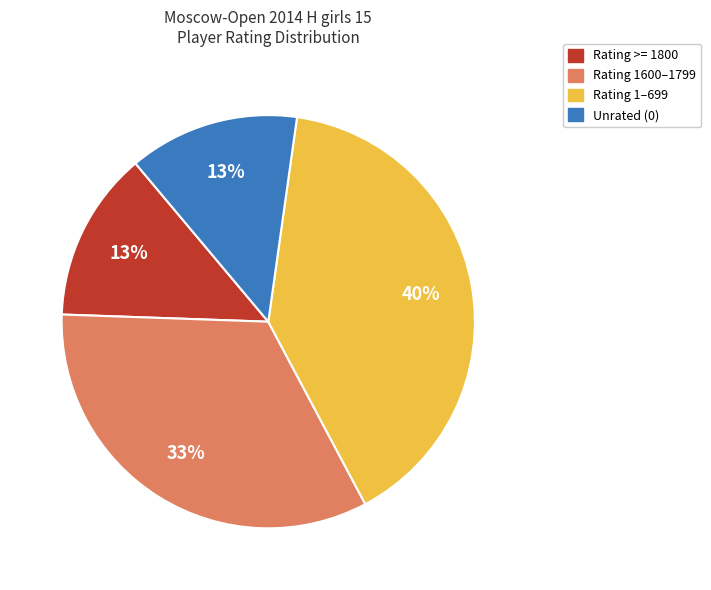

Is there any slice that represents more than half of the pie?

No